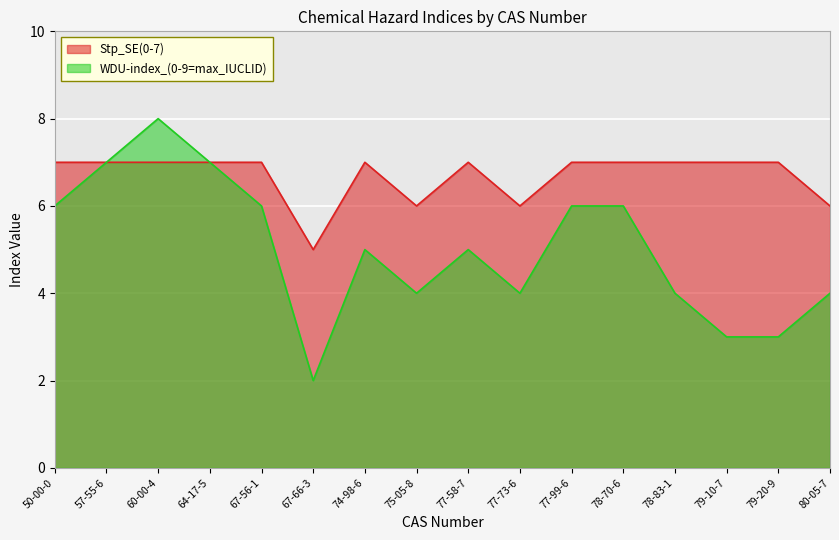

At which category is the sum across all series the highest?

60-00-4